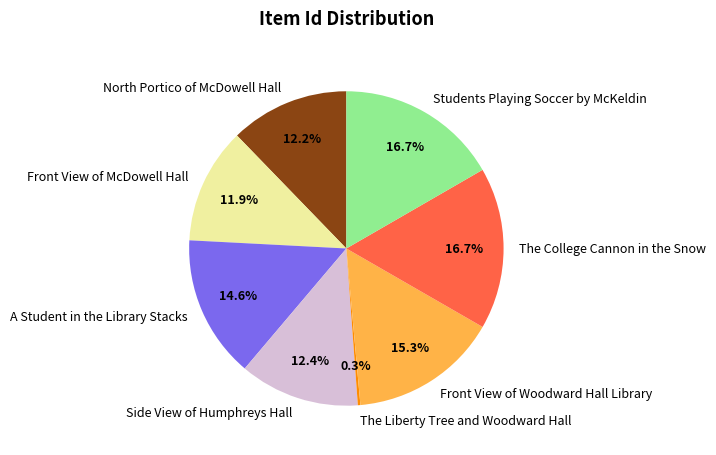

Does Side View of Humphreys Hall account for over 50% of the chart?

No